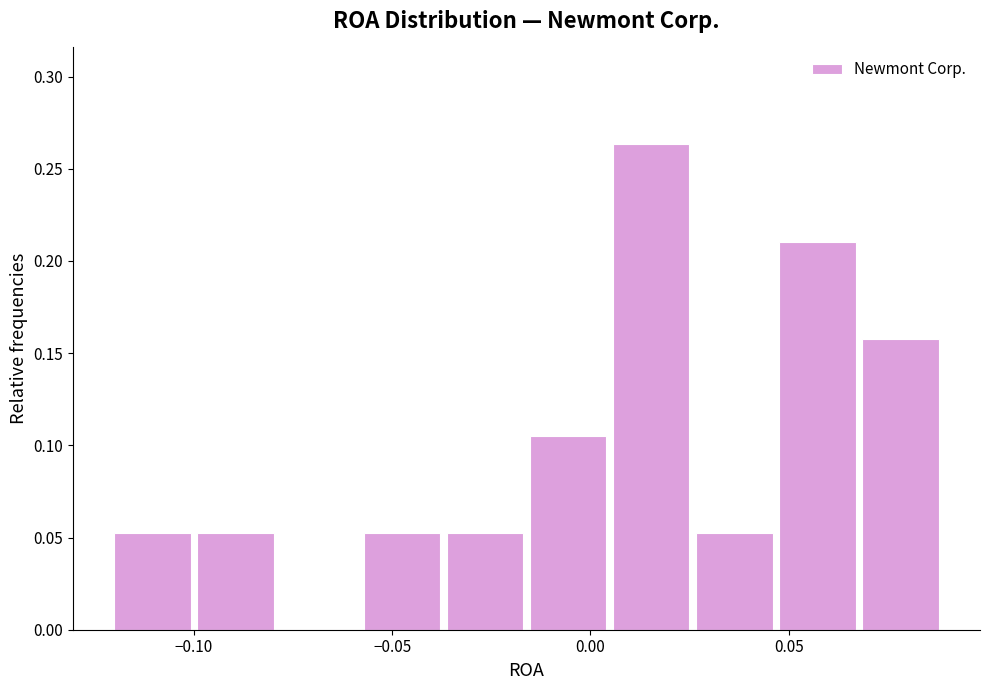

Which range on the x-axis has the tallest bar?

0.005 to 0.025